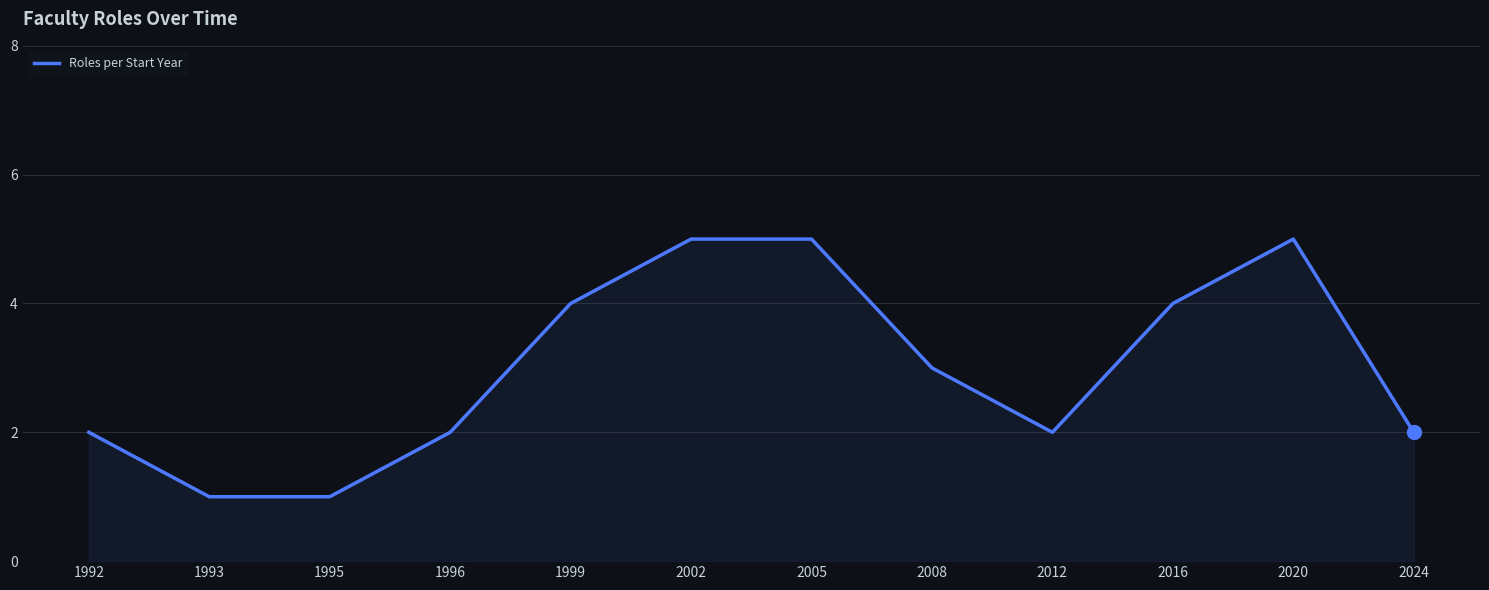

Is it true that the value at 2008 is 1?

False